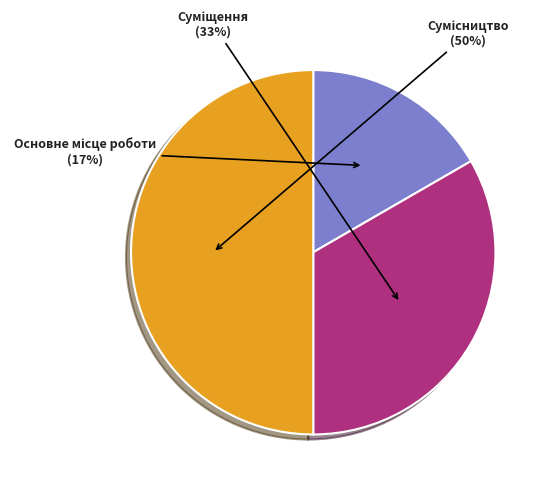

To the nearest percent, what is the difference between the largest and smallest slice percentages?

33%